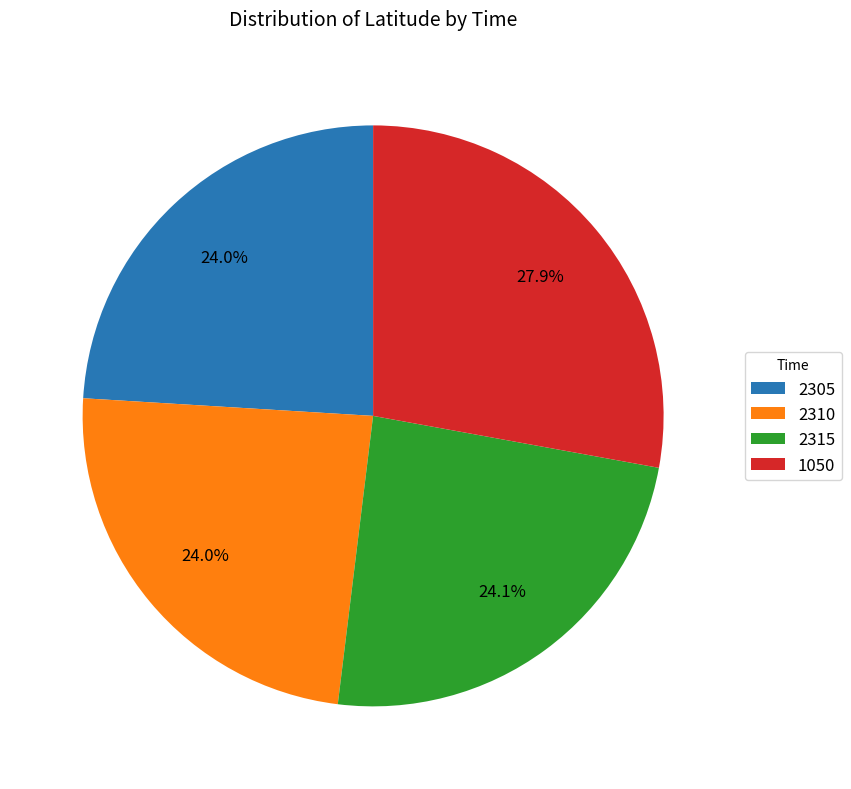

Which has a higher value, 2305 or 1050?

1050